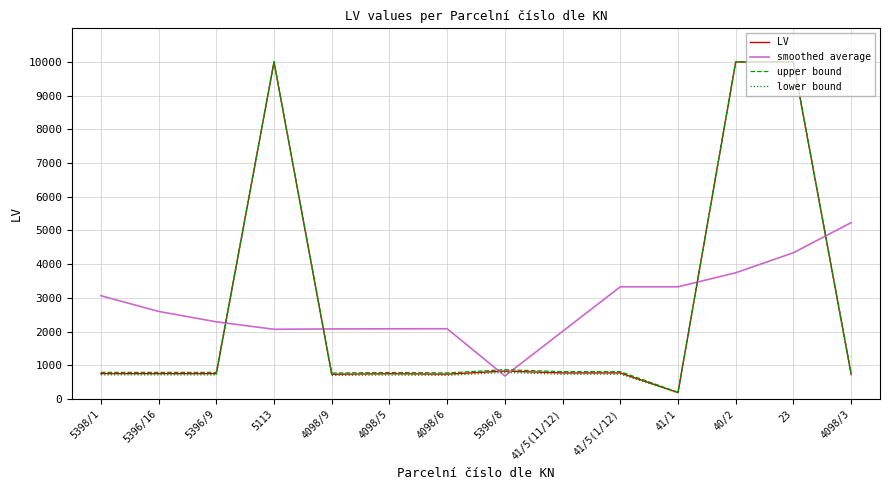

The lower bound series shows 9992.0 at 5113. True or false?

True